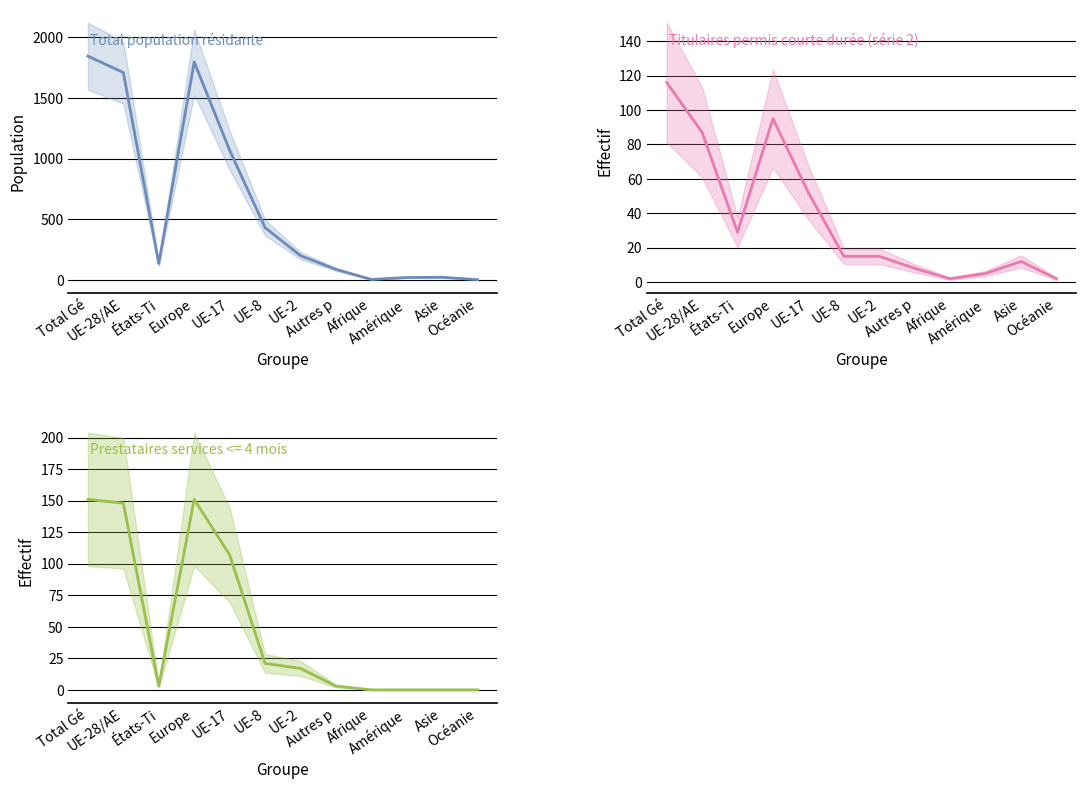

The Total population résidante series shows 1796 at Europe. True or false?

True